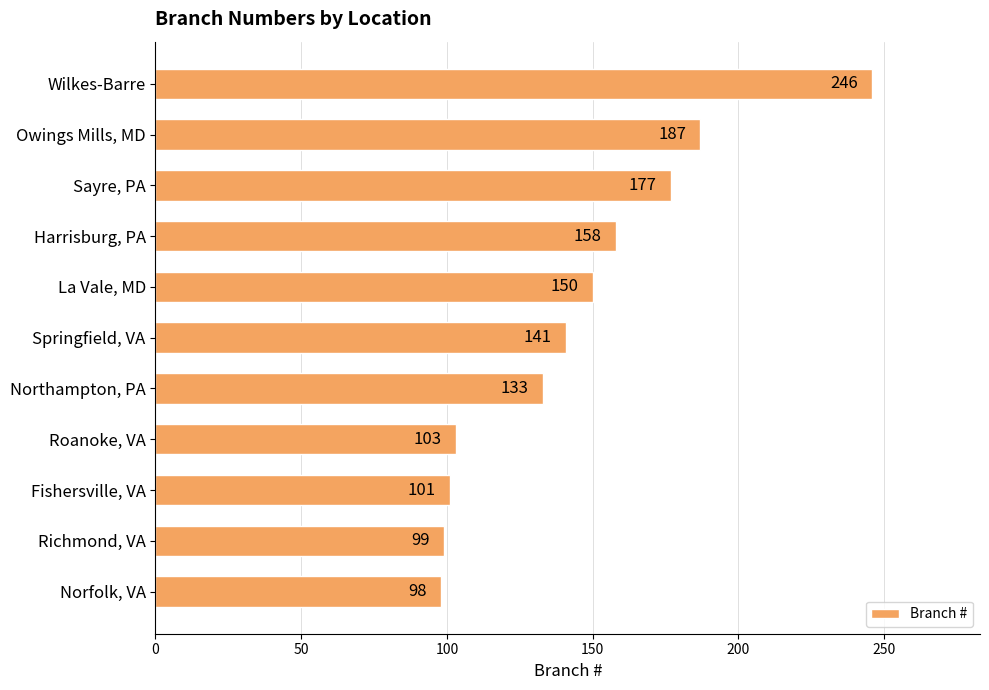

What is the ratio of the value at Owings Mills, MD to the value at Northampton, PA?

1.4